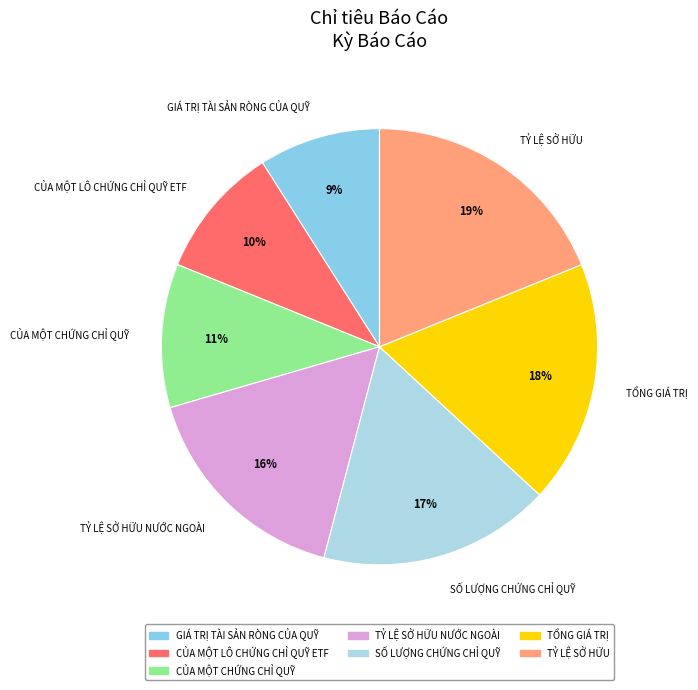

How many segments does this pie chart have?

7